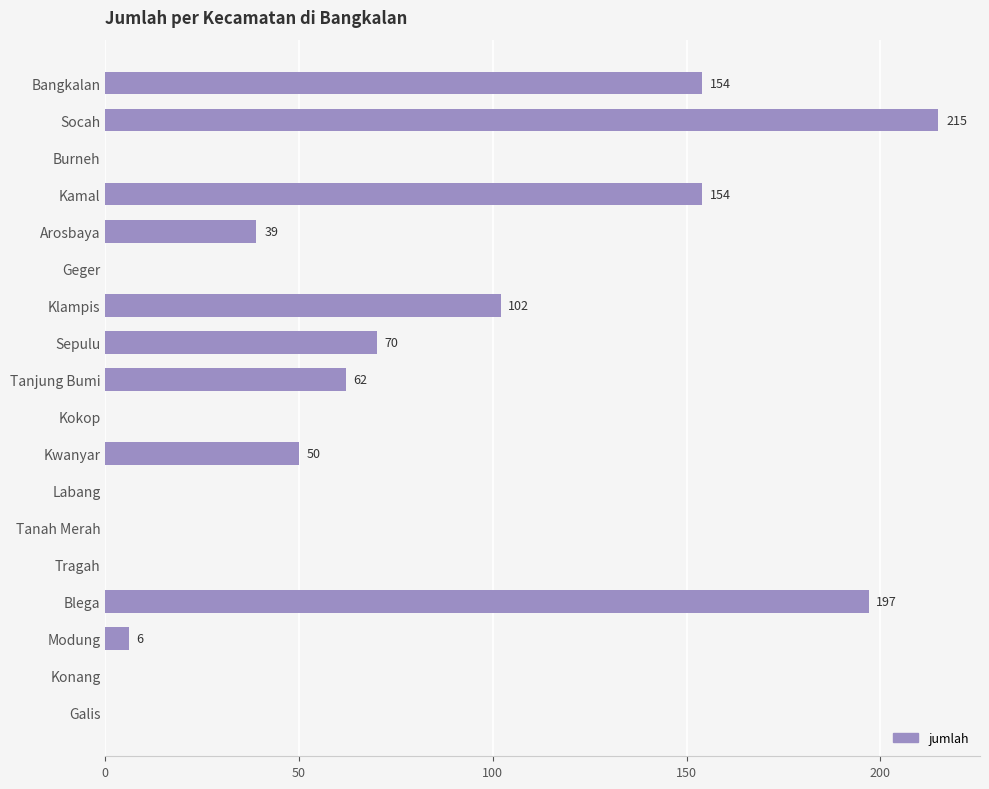

Reading top to bottom, list all the values displayed in this chart.

Bangkalan=154	Socah=215	Burneh=0	Kamal=154	Arosbaya=39	Geger=0	Klampis=102	Sepulu=70	Tanjung Bumi=62	Kokop=0	Kwanyar=50	Labang=0	Tanah Merah=0	Tragah=0	Blega=197	Modung=6	Konang=0	Galis=0